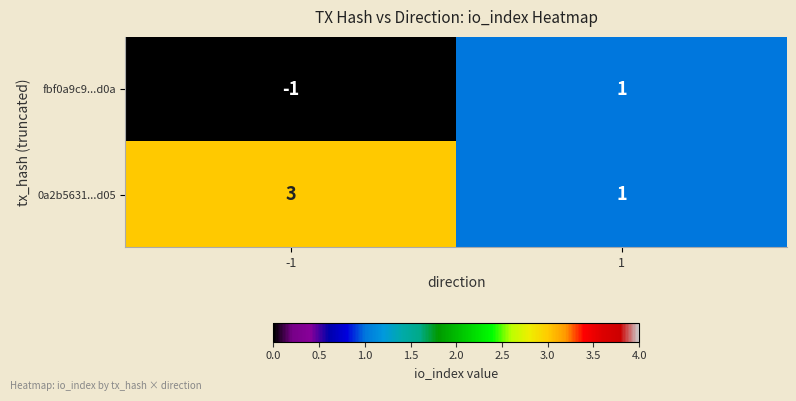

Count the number of data series in this chart.

2